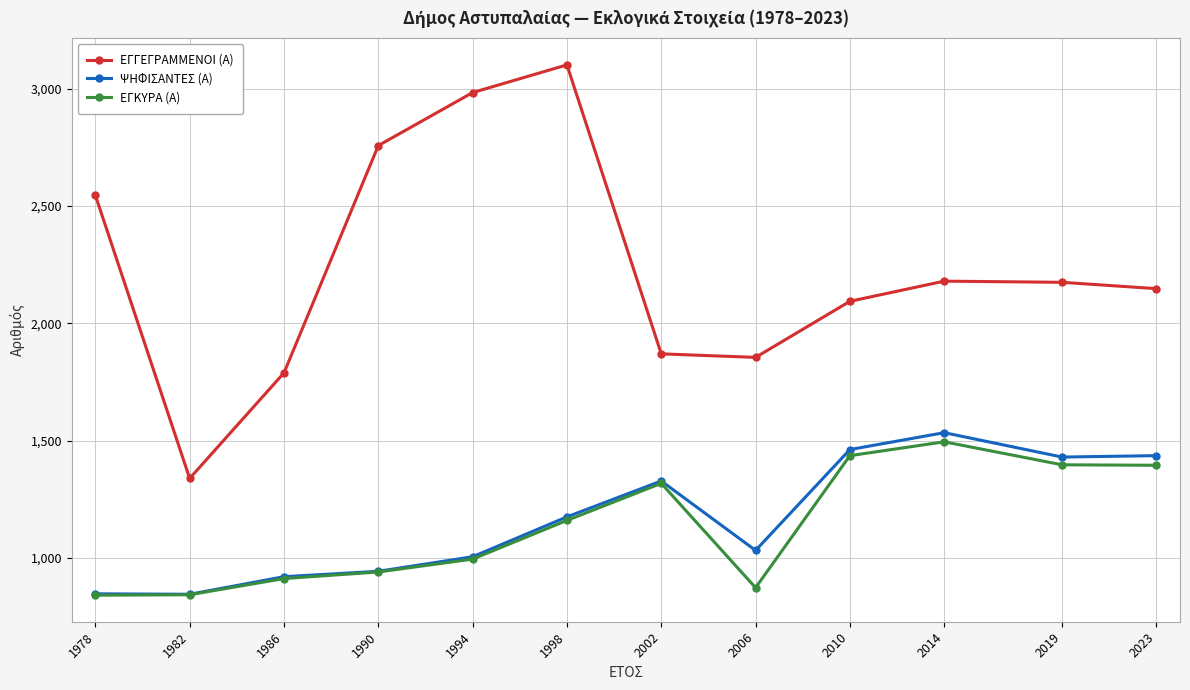

What is the lowest value of the ΨΗΦΙΣΑΝΤΕΣ (Α) series?

845